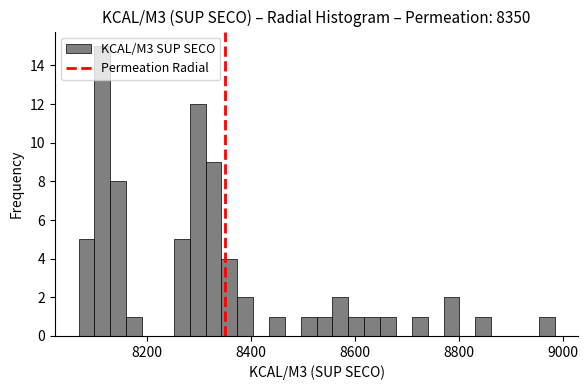

Read against the x-axis, roughly where is the centre of the tallest bar?

8120